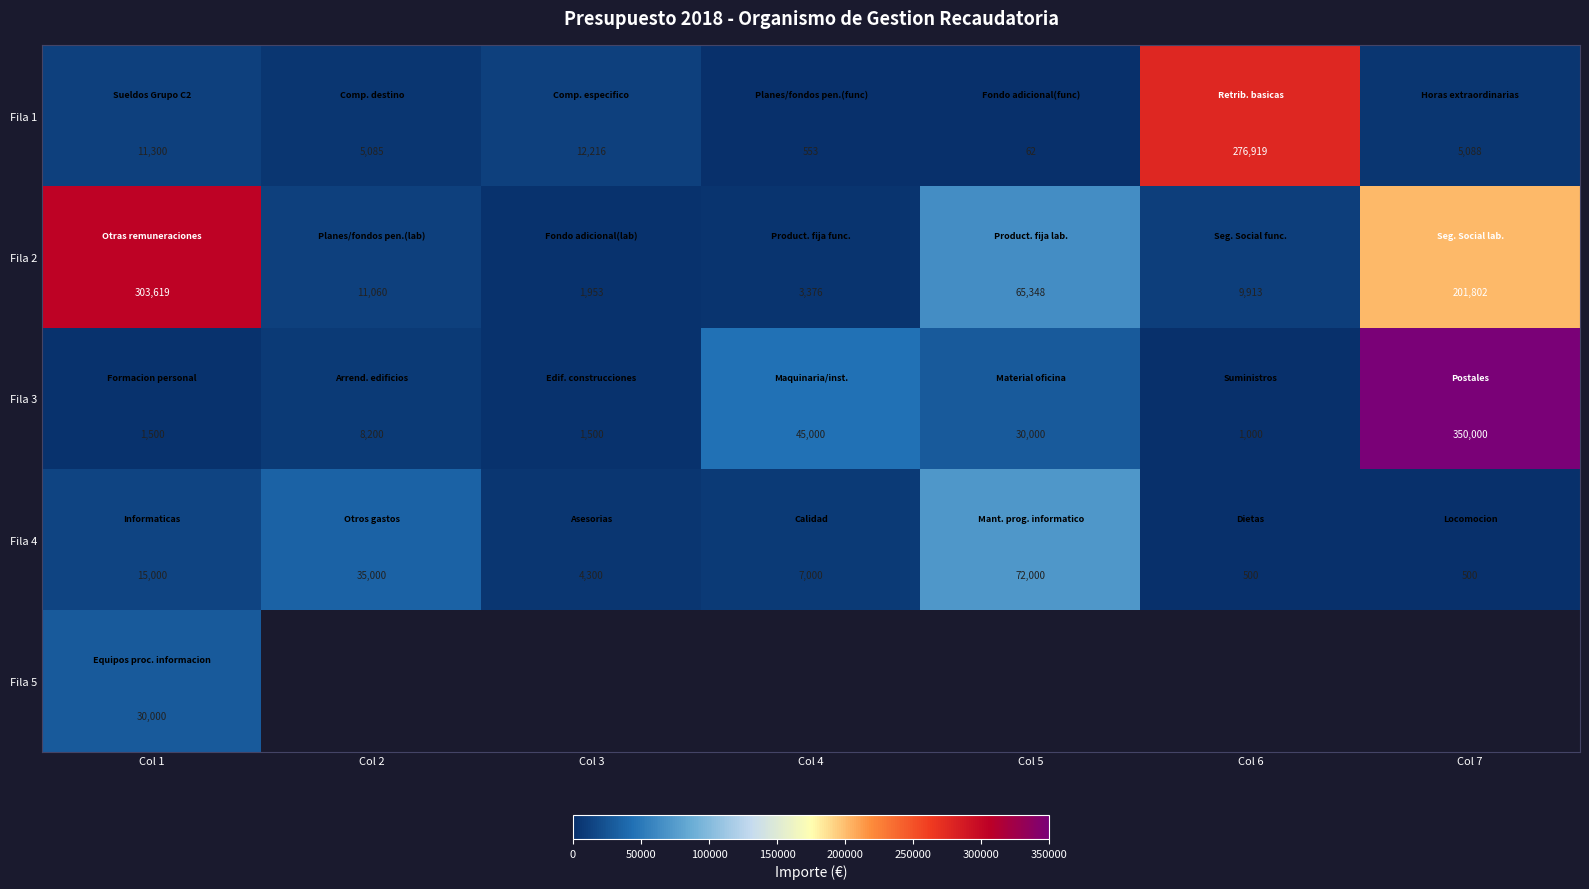

Is it true that Fila 3 equals 1500 at Col 3?

True